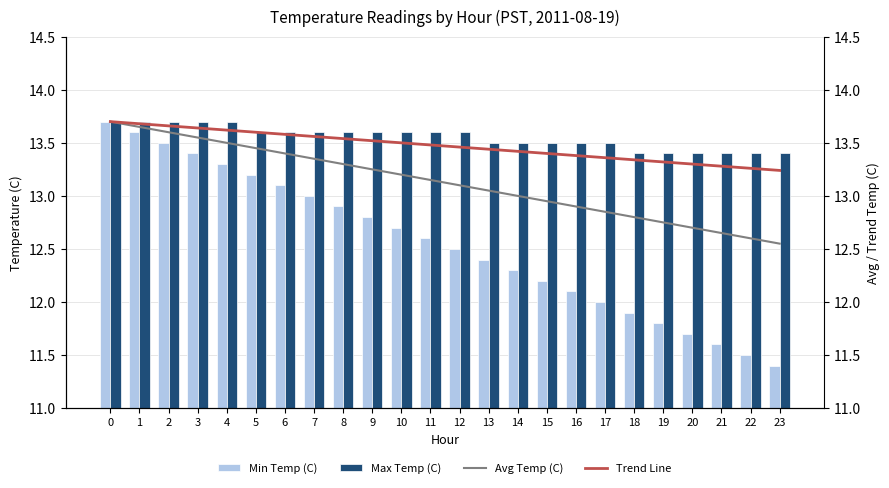

Reading left to right, extract all data points from this chart.

Min Temp (C): 0=13.7	1=13.6	2=13.5	3=13.4	4=13.3	5=13.2	6=13.1	7=13.0	8=12.9	9=12.8	10=12.7	11=12.6	12=12.5	13=12.4	14=12.3	15=12.2	16=12.1	17=12.0	18=11.9	19=11.8	20=11.7	21=11.6	22=11.5	23=11.4
Max Temp (C): 0=13.7	1=13.7	2=13.7	3=13.7	4=13.7	5=13.6	6=13.6	7=13.6	8=13.6	9=13.6	10=13.6	11=13.6	12=13.6	13=13.5	14=13.5	15=13.5	16=13.5	17=13.5	18=13.4	19=13.4	20=13.4	21=13.4	22=13.4	23=13.4
Avg Temp (C): 0=13.7	1=13.7	2=13.6	3=13.6	4=13.5	5=13.4	6=13.4	7=13.3	8=13.3	9=13.2	10=13.2	11=13.2	12=13.1	13=13.1	14=13.0	15=12.9	16=12.9	17=12.8	18=12.8	19=12.8	20=12.7	21=12.7	22=12.6	23=12.6
Trend Line: 0=13.7	1=13.7	2=13.7	3=13.6	4=13.6	5=13.6	6=13.6	7=13.6	8=13.5	9=13.5	10=13.5	11=13.5	12=13.5	13=13.4	14=13.4	15=13.4	16=13.4	17=13.4	18=13.3	19=13.3	20=13.3	21=13.3	22=13.3	23=13.2